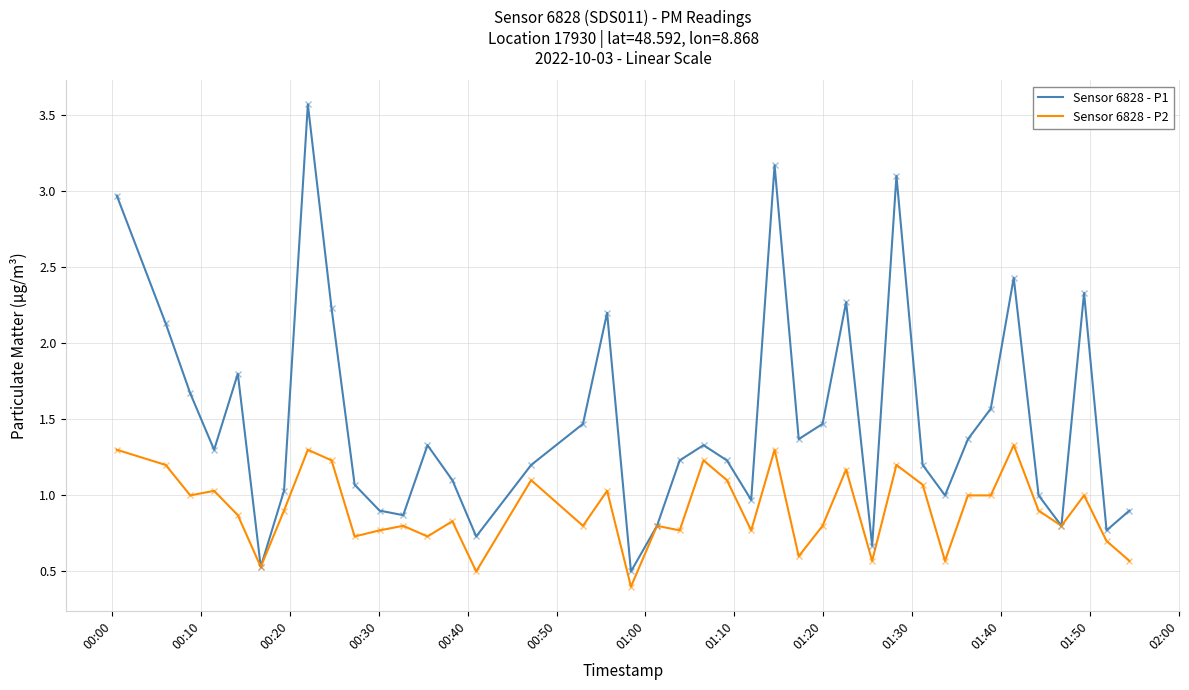

Which series has the largest total across all categories?

Sensor 6828 - P1